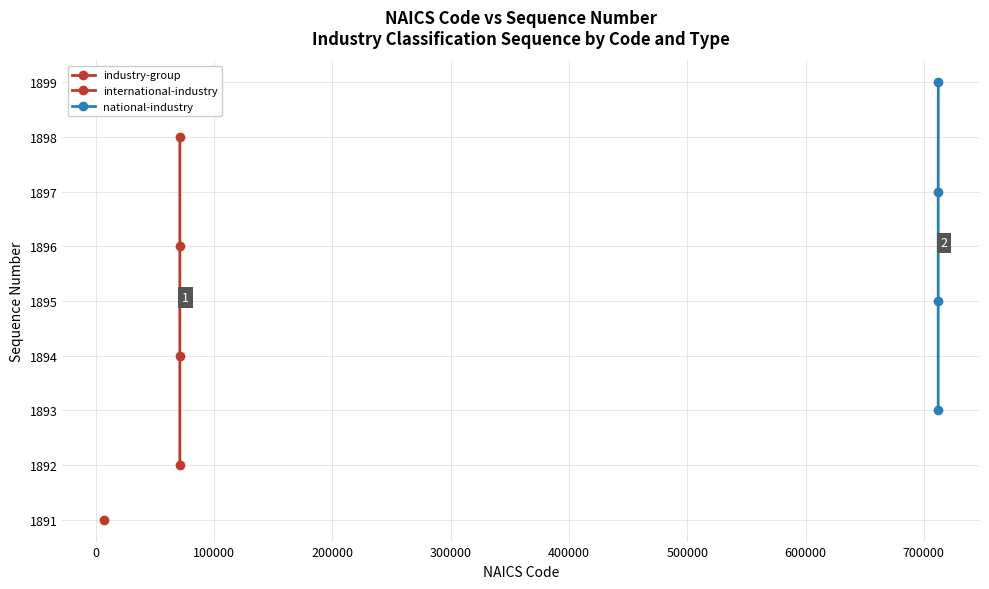

Between 0 and 100000, which is larger?

100000